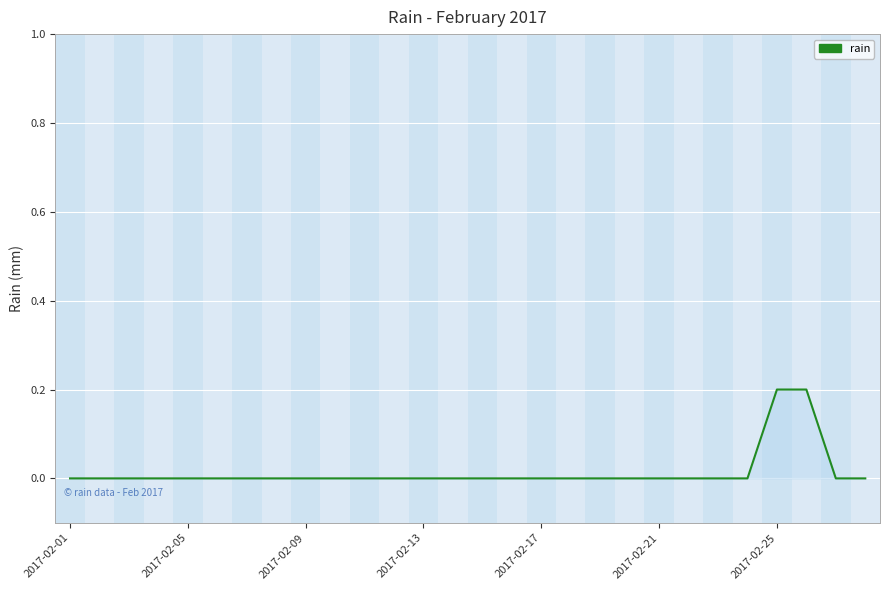

Is this an area chart (filled region under the line)?

Yes